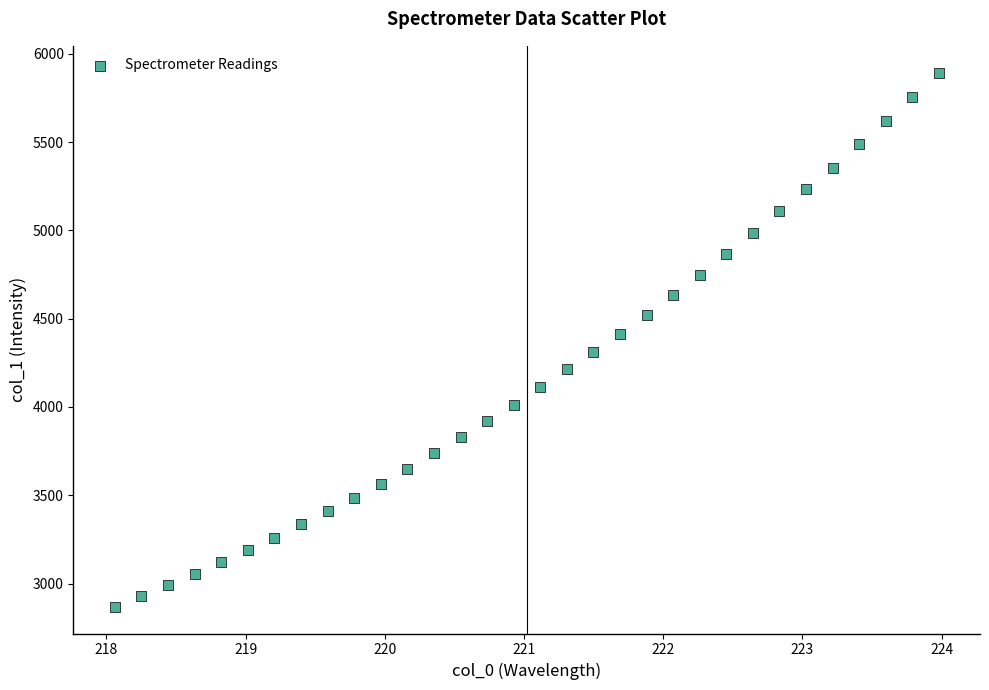

What is the range of Y values (max minus min)?

3025.7